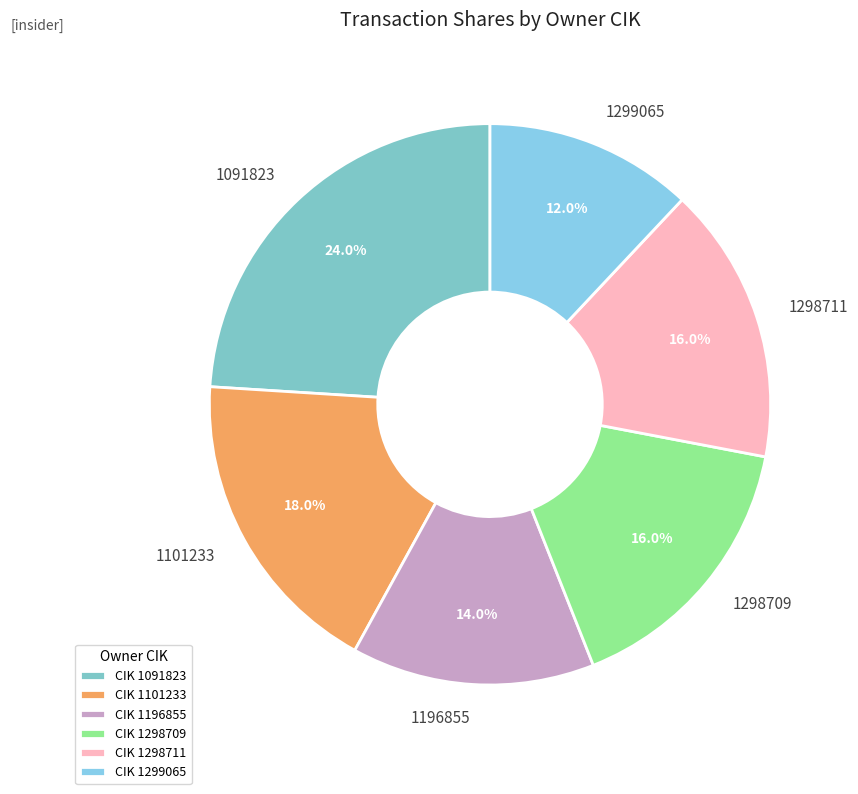

To the nearest percent, what is the average slice percentage?

17%